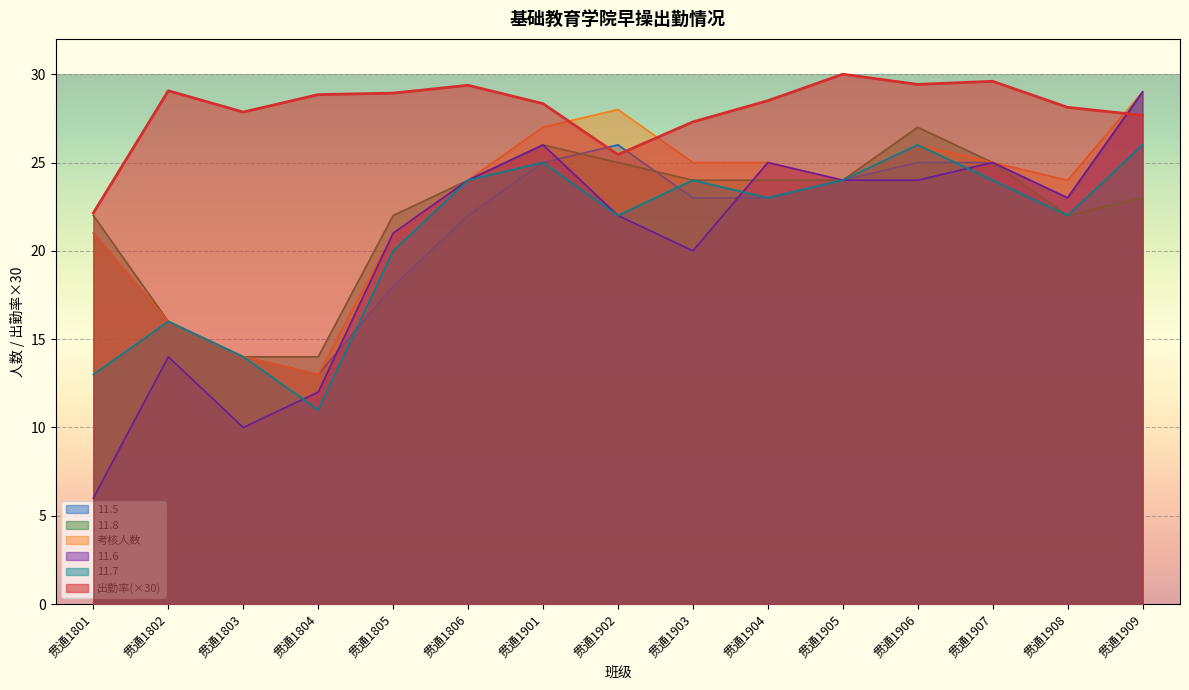

After their last crossing, which series has the higher values: 11.6 or 11.8?

11.6